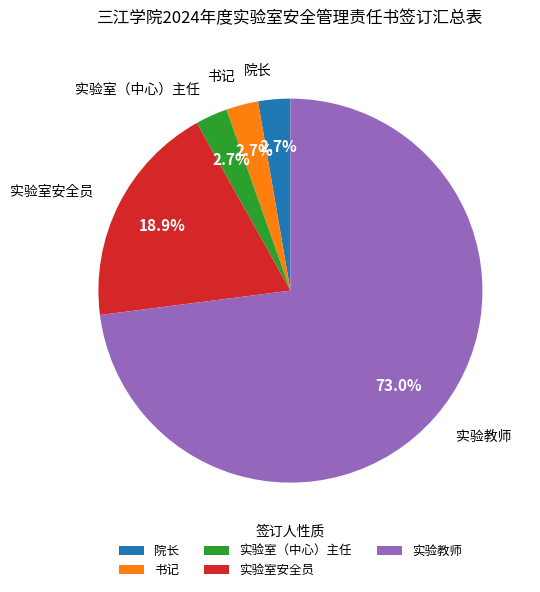

Does 实验室（中心）主任 account for over 50% of the chart?

No